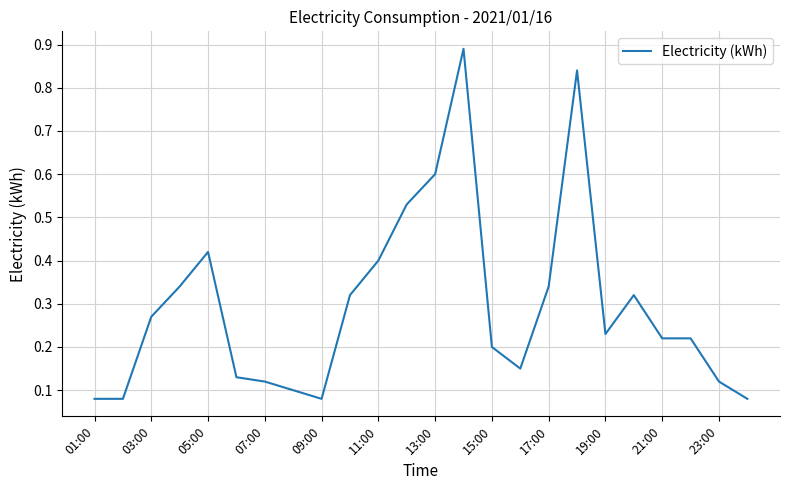

The chart shows a value of 0.4 at 03:00. True or false?

False